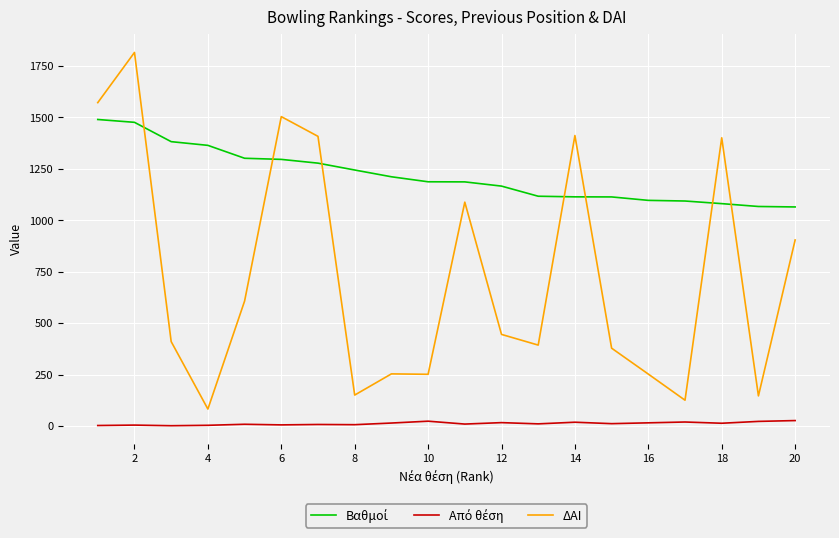

Which series has the largest range (max minus min)?

ΔΑΙ